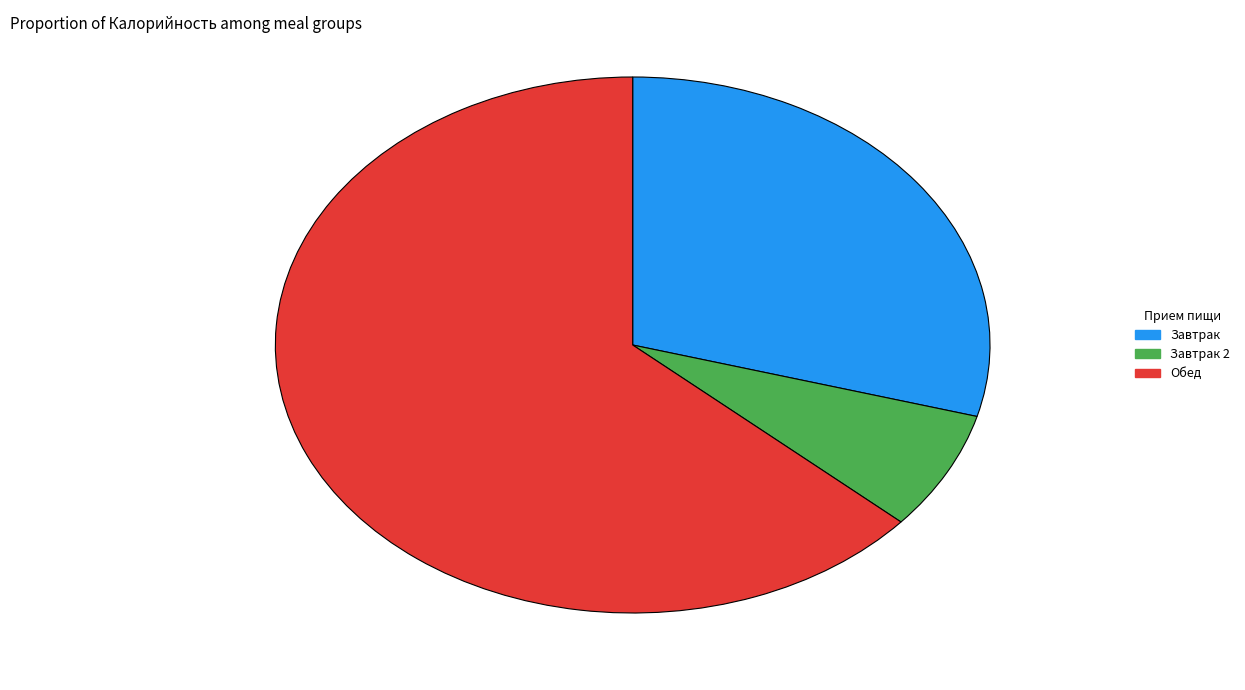

Is there a majority slice in this chart?

Yes